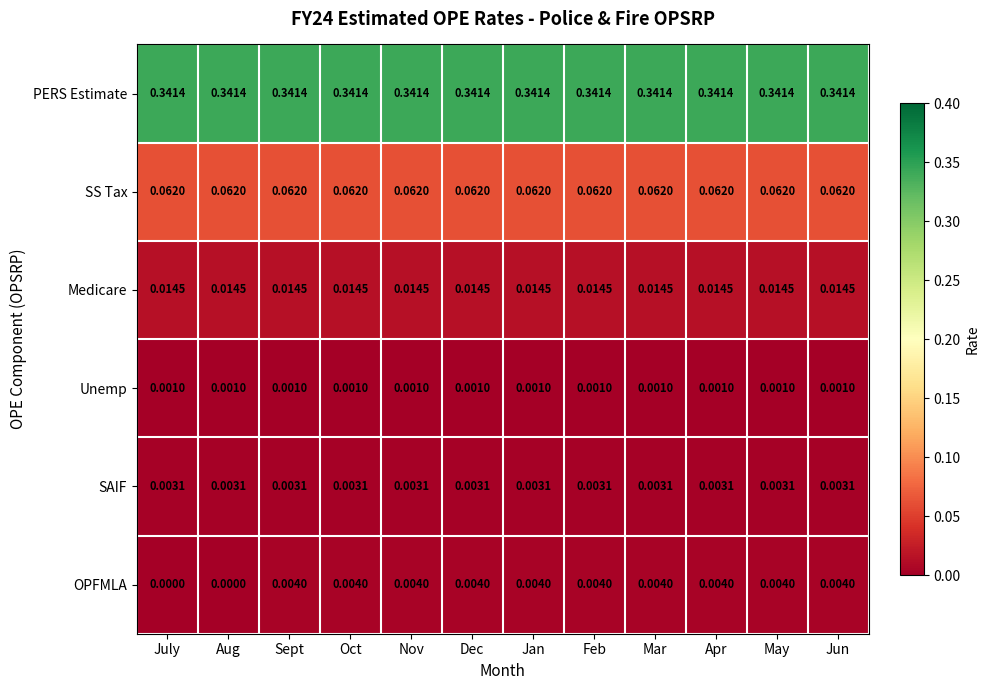

Which series has the widest spread of values?

OPFMLA